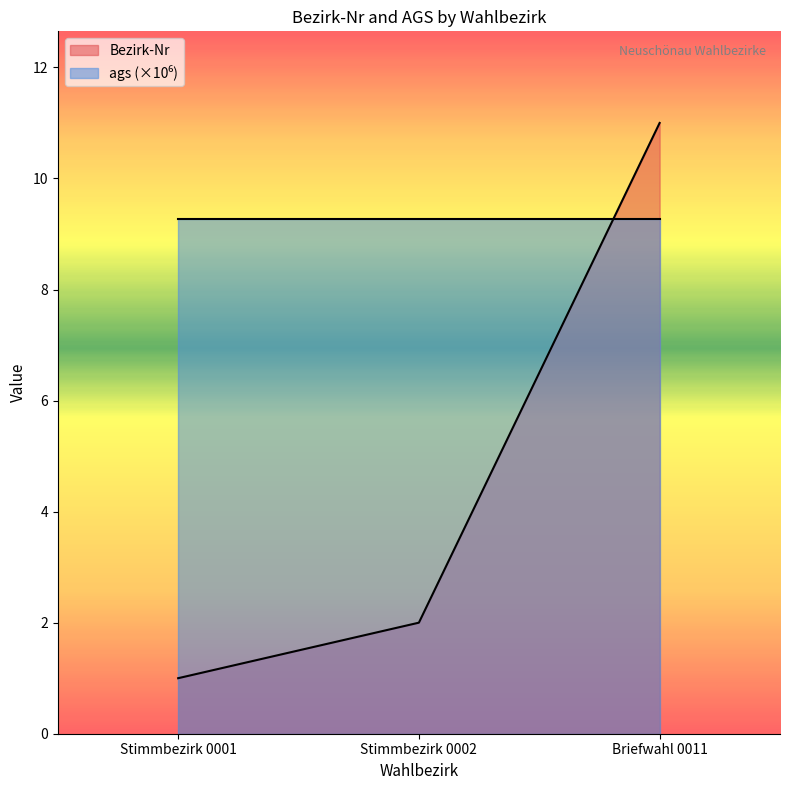

What is the label of the 1st point from the left?

Stimmbezirk 0001